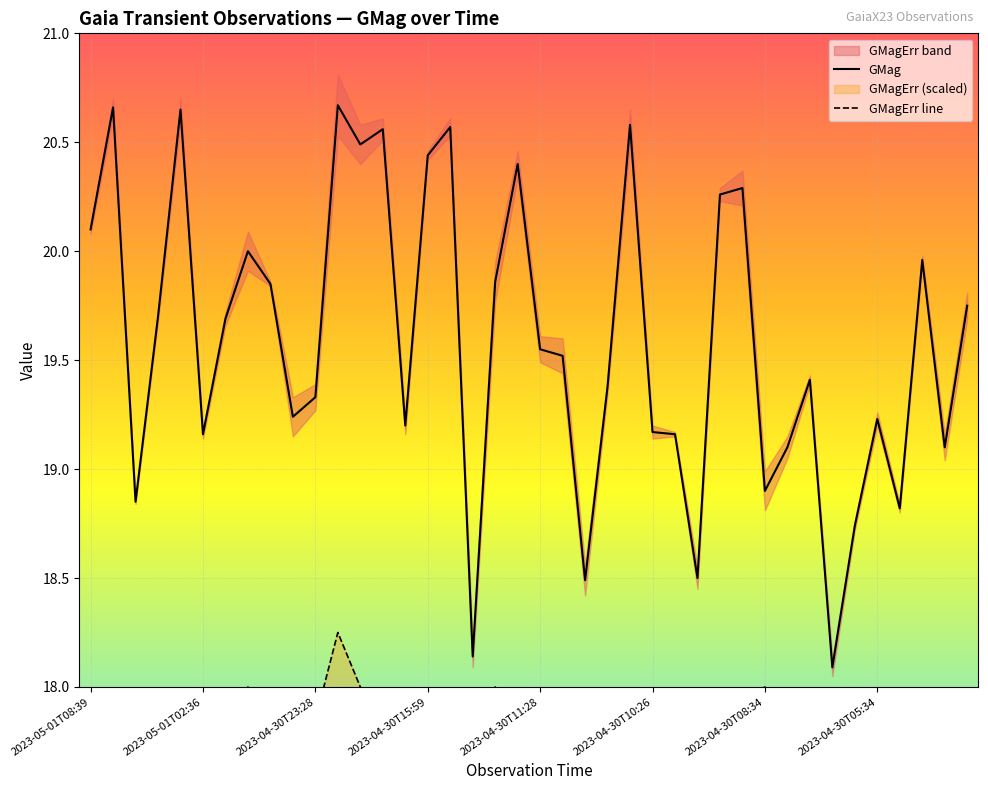

How many lines are shown in the chart?

2